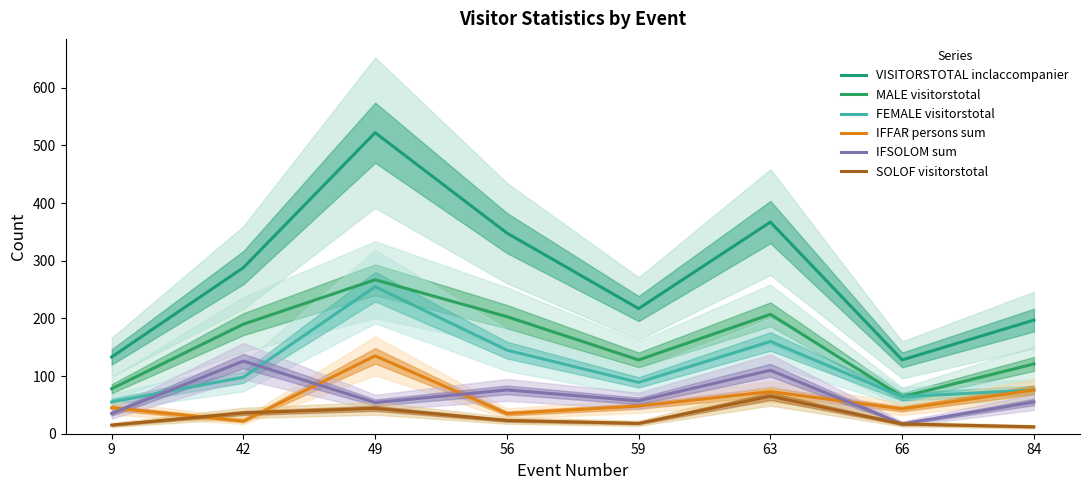

What is the difference between the highest and lowest values at 63?

302